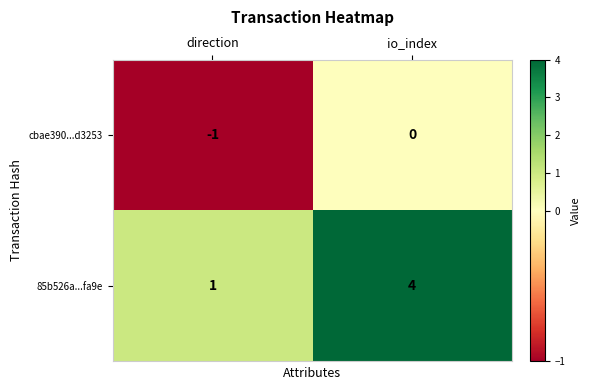

At which category does the chart reach its peak across all series?

io_index